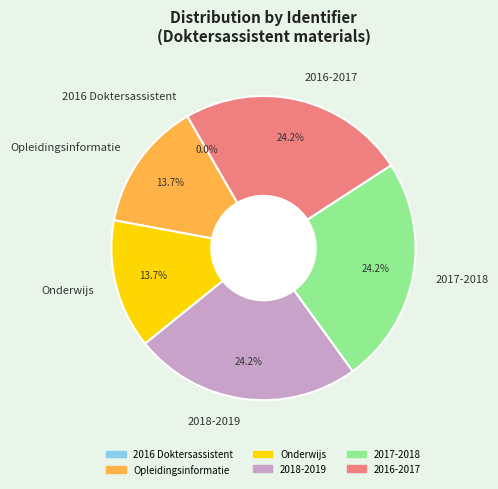

How much of the chart is everything except 2018-2019?

75.8%